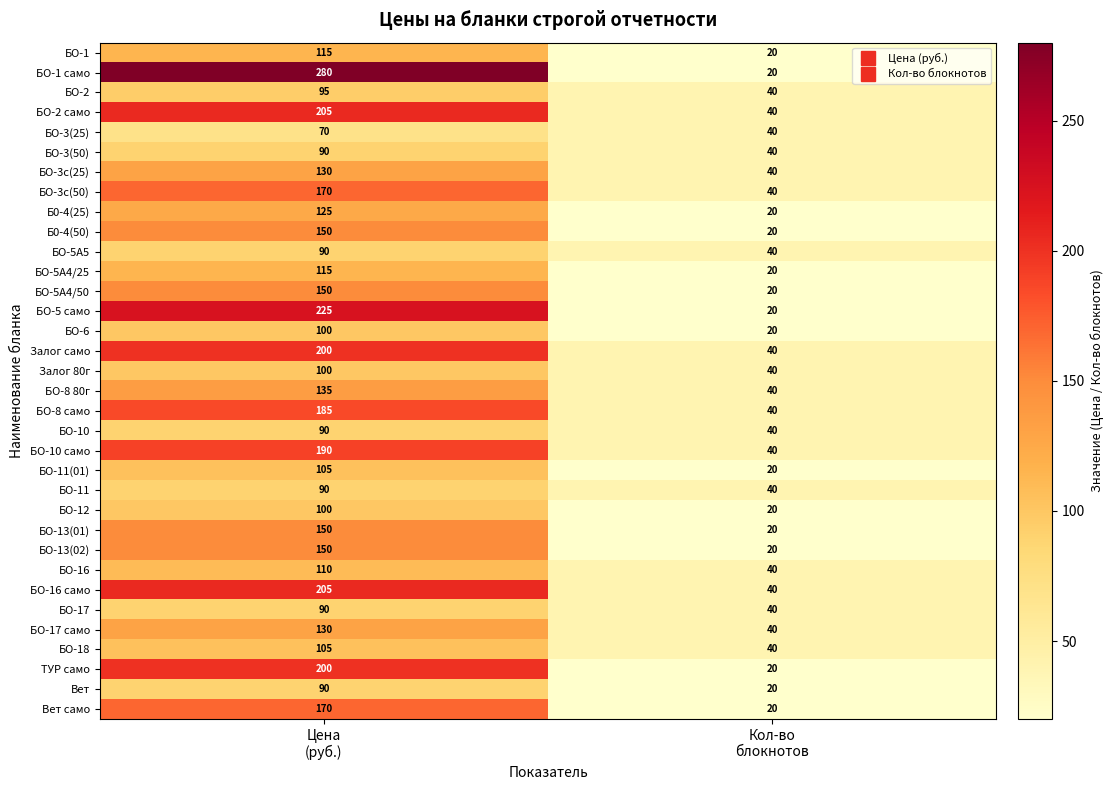

Which label corresponds to the largest value in the chart?

Цена
(руб.)